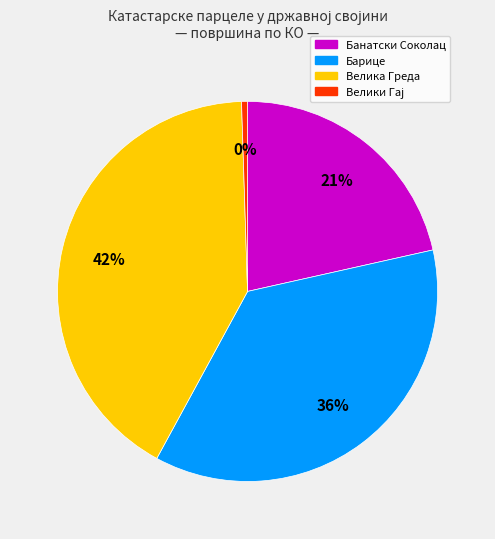

Does any single category account for the majority?

No